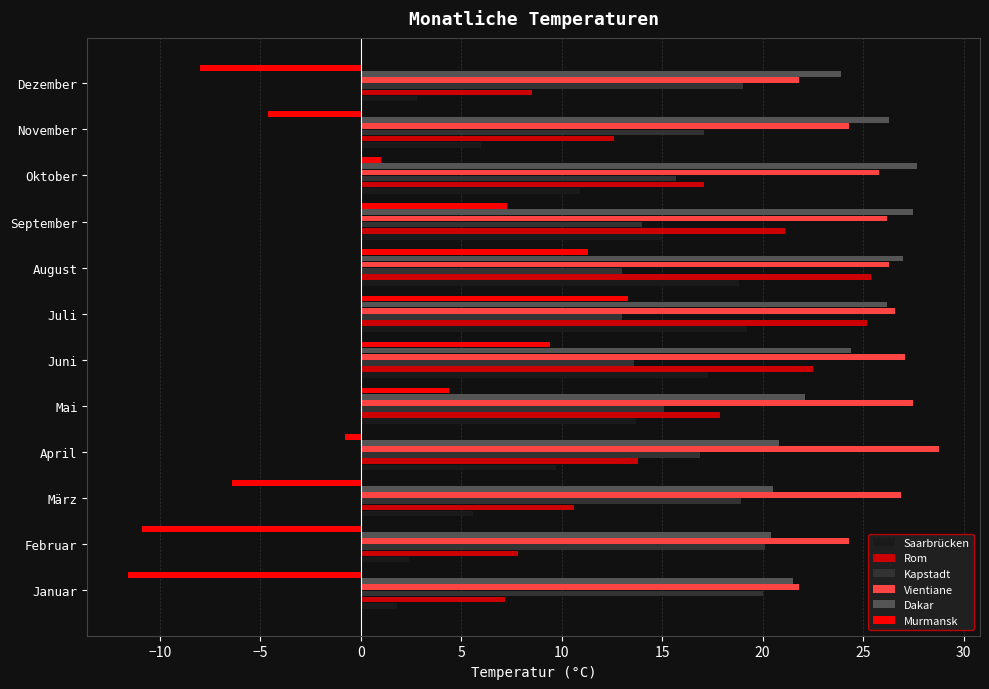

How many values in the Vientiane series are below 26?

5